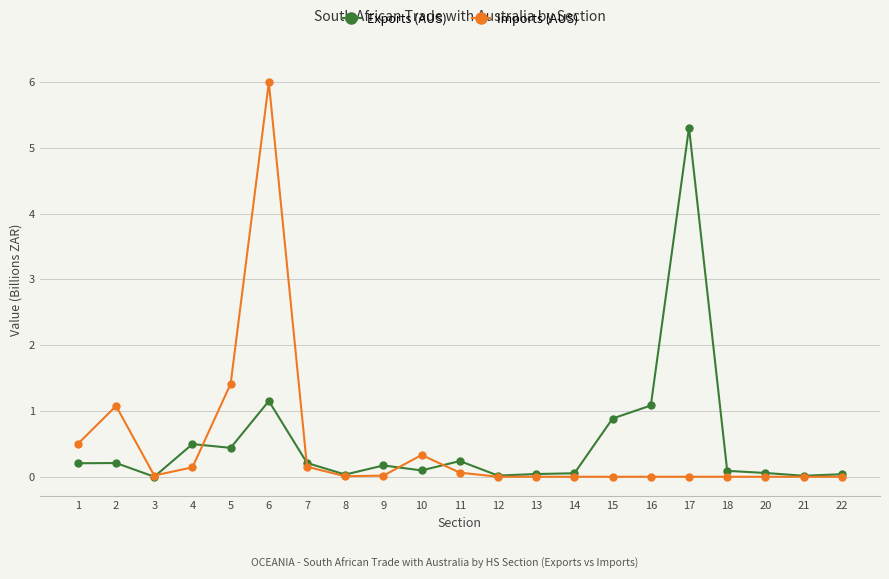

What is the difference between the Imports (AUS) values at 1 and 18?

0.5